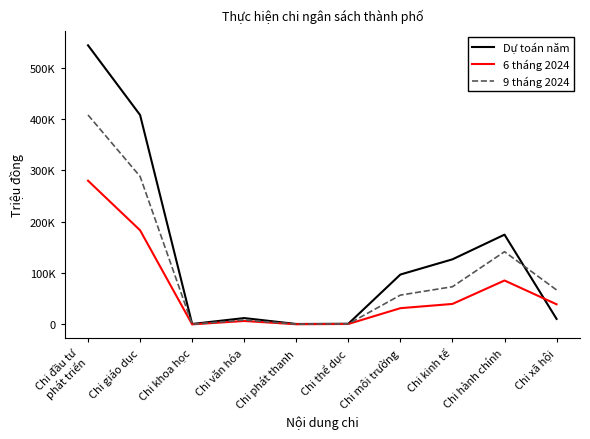

What are all the series names shown in the legend?

Dự toán năm, 6 tháng 2024, 9 tháng 2024